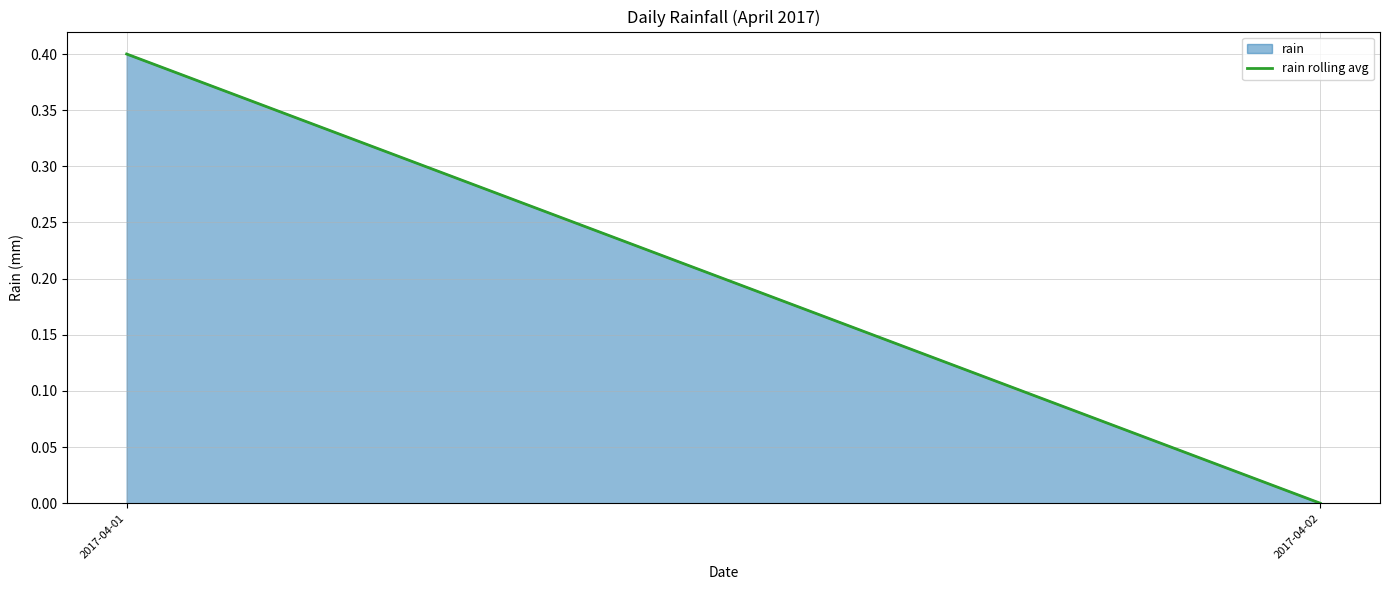

Does the chart have visible grid lines?

Yes